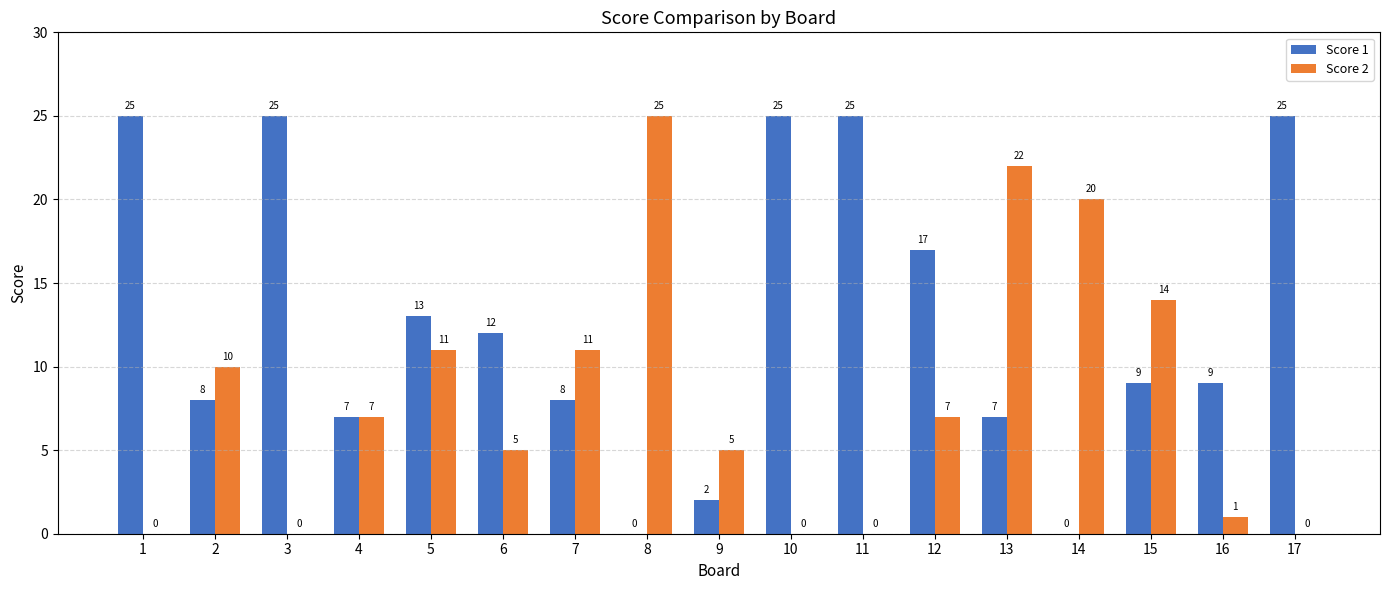

At which label is Score 1 closest to 12?

6